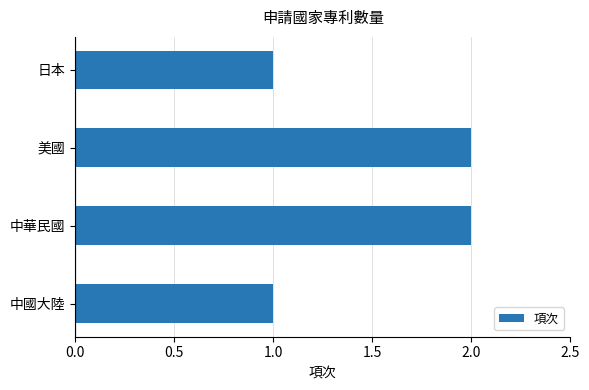

How many bars are there in total?

4